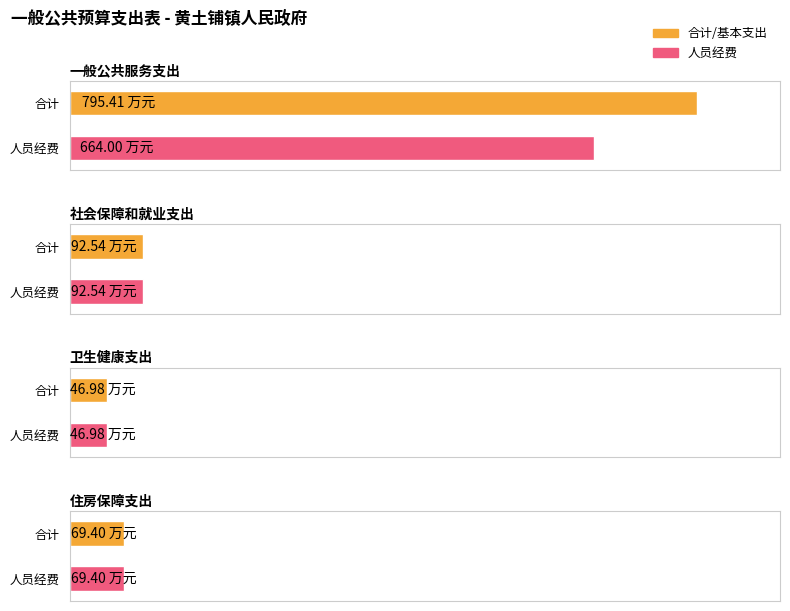

Reading right to left, what are all the values shown in this chart?

合计: 69.4	47.0	92.5	795.4
基本支出: 69.4	47.0	92.5	795.4
人员经费: 69.4	47.0	92.5	664.0
公用经费: 0.0	0.0	0.0	130.4